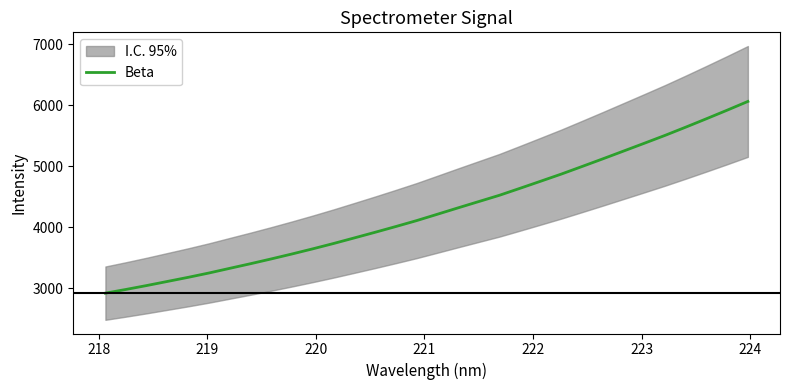

What is the value of the 32nd point from the left?

6062.2